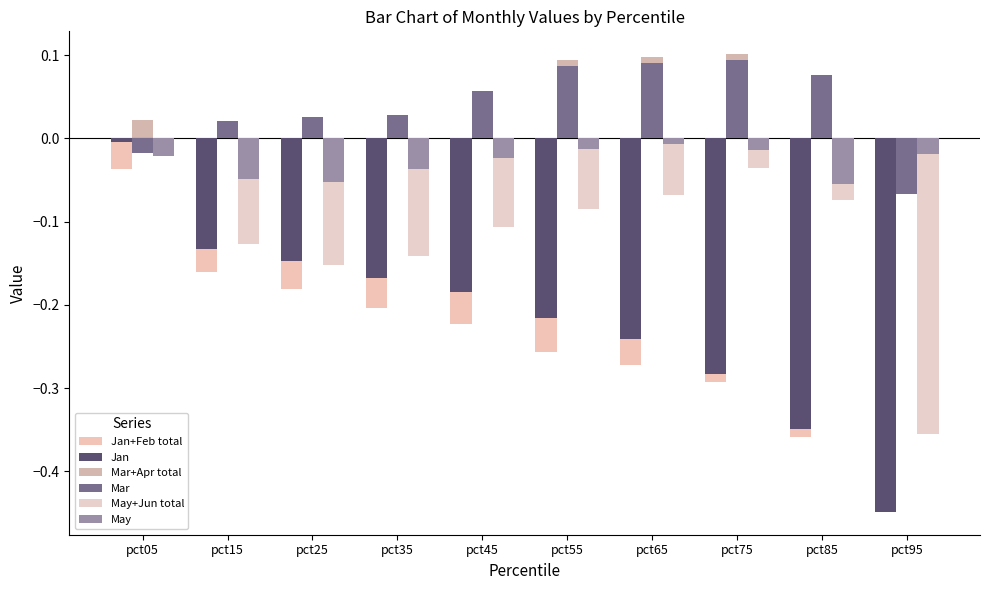

What is the difference between the highest and lowest values at pct35?

0.2